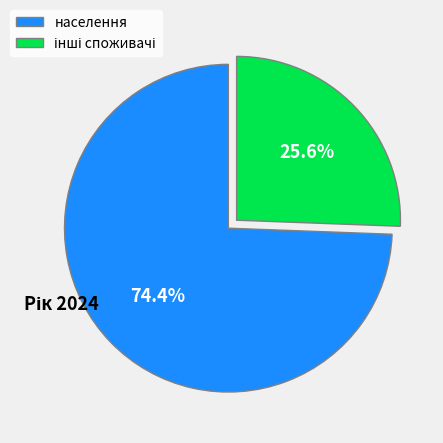

Which slice represents more than half of the pie?

населення